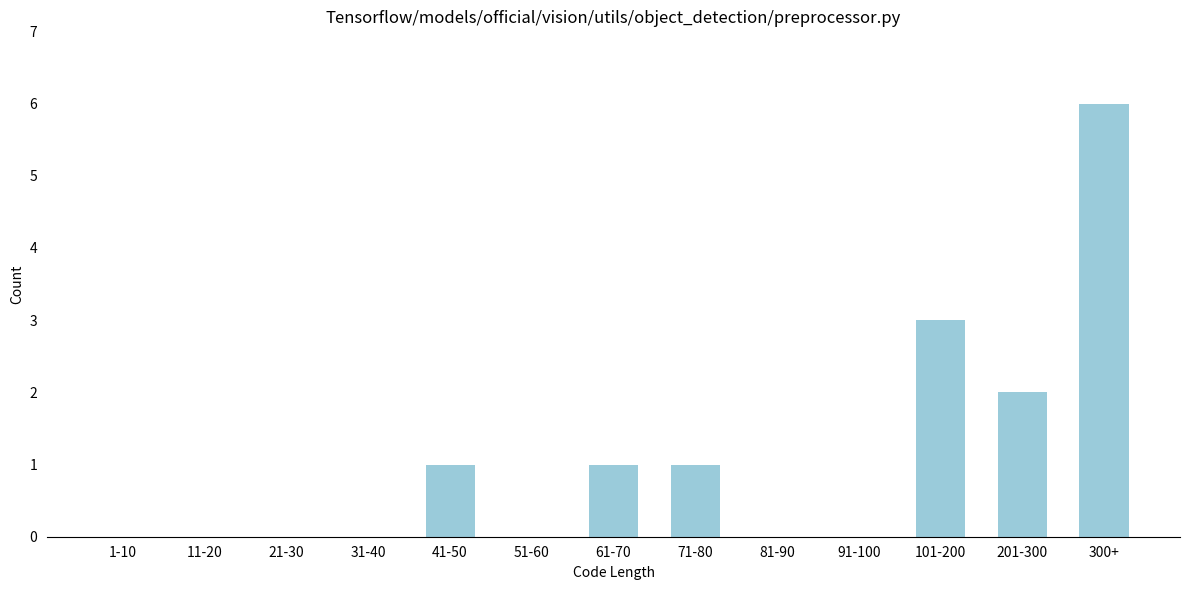

Reading left to right, what are all the values shown in this chart?

1-10=0	11-20=0	21-30=0	31-40=0	41-50=1	51-60=0	61-70=1	71-80=1	81-90=0	91-100=0	101-200=3	201-300=2	300+=6